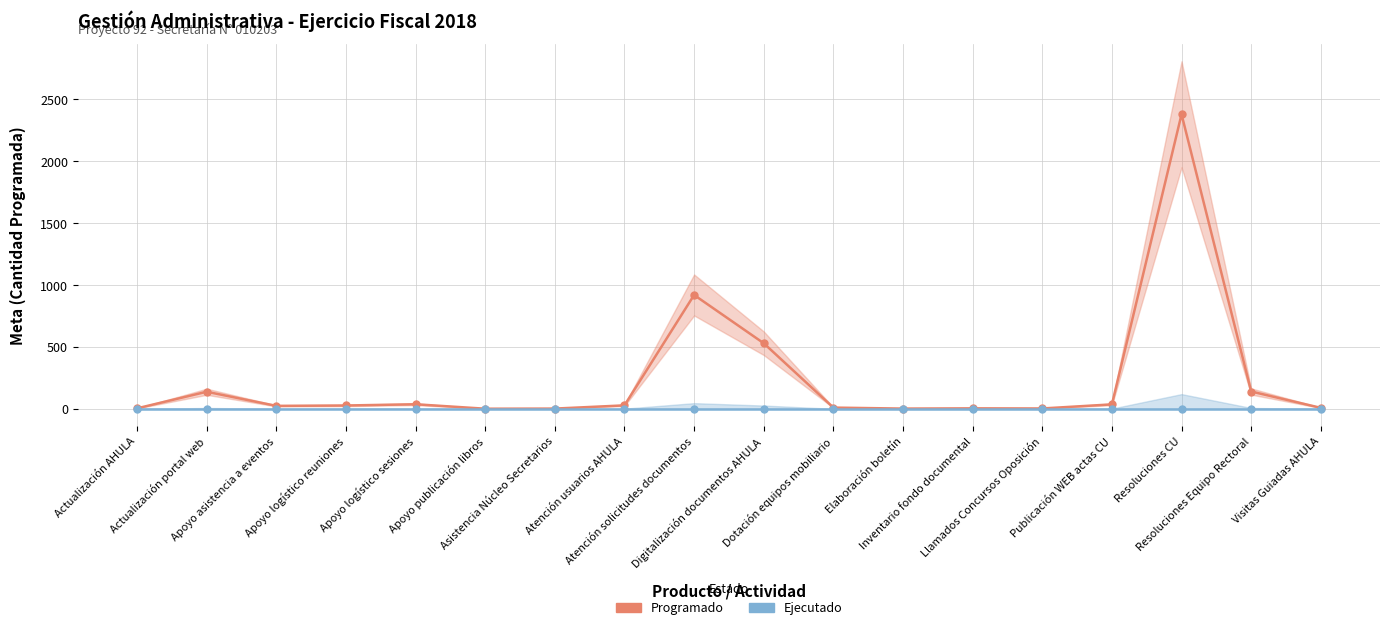

Which category has the highest value in the Ejecutado series?

Actualización AHULA